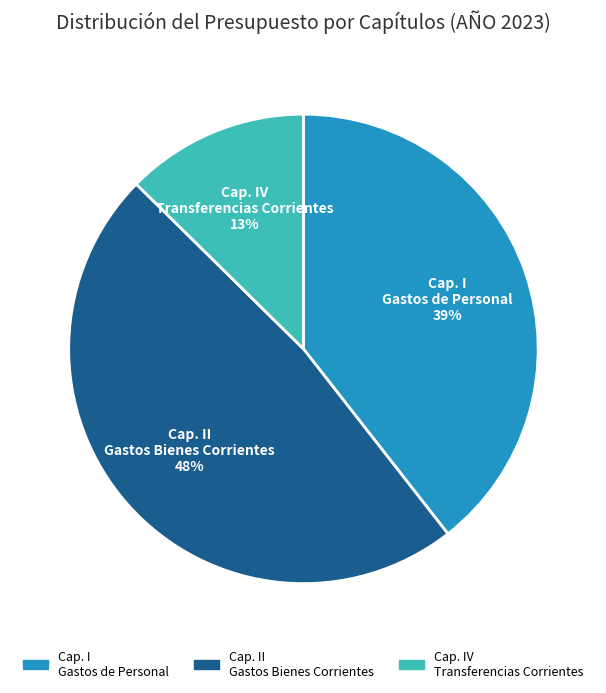

To the nearest percent, what is the difference between the largest and smallest slice percentages?

35%